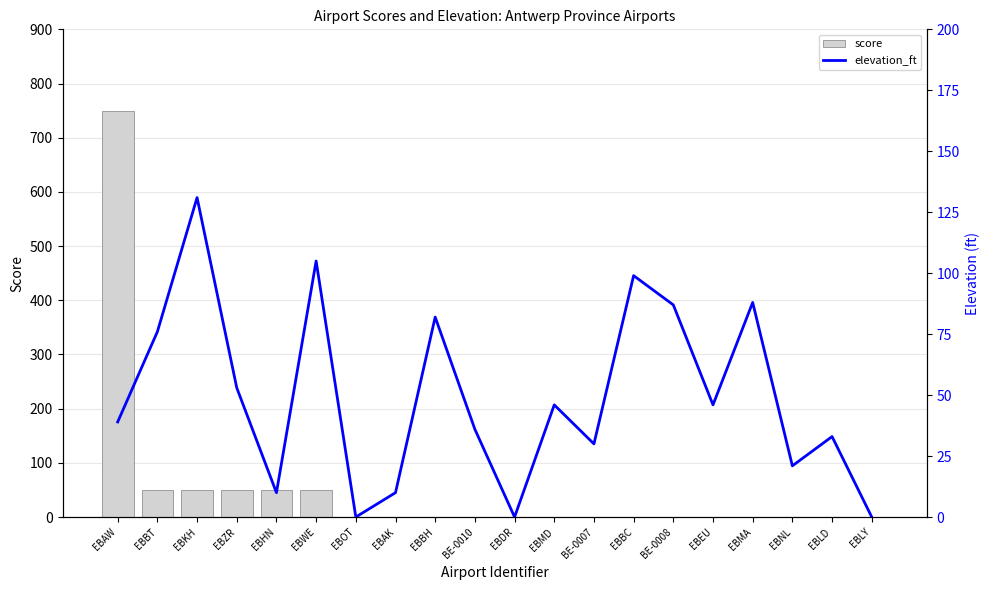

Where is elevation_ft nearest to the value 65?

EBBT